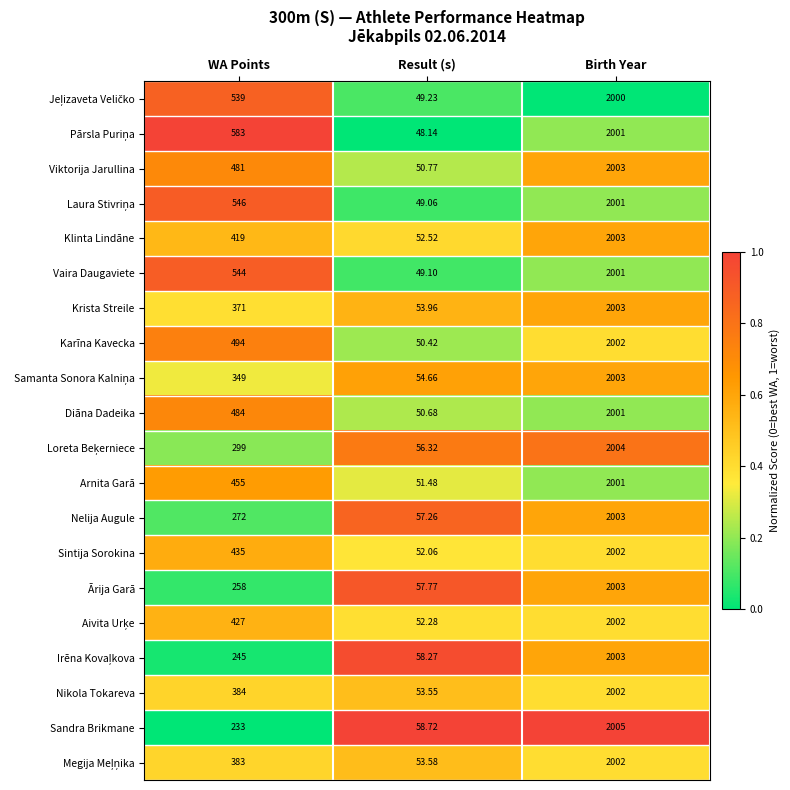

List the labels in order of Klinta Lindāne value, smallest first.

Result (s), WA Points, Birth Year